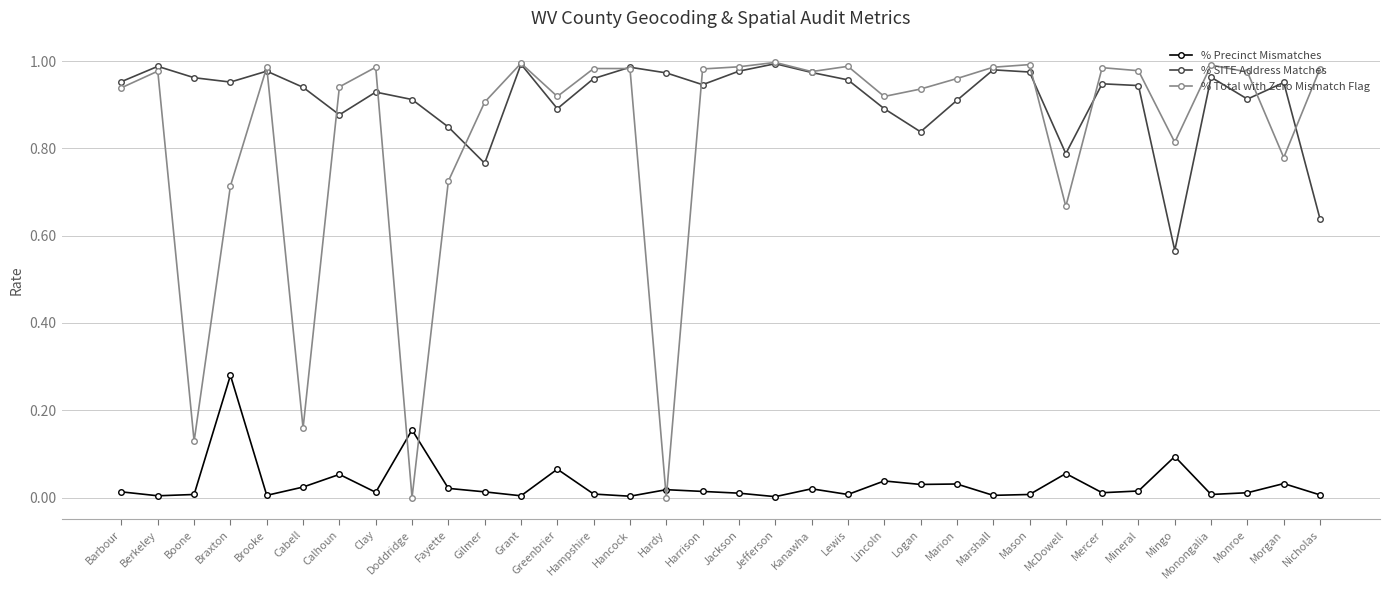

Which series has the widest spread of values?

% Total with Zero Mismatch Flag